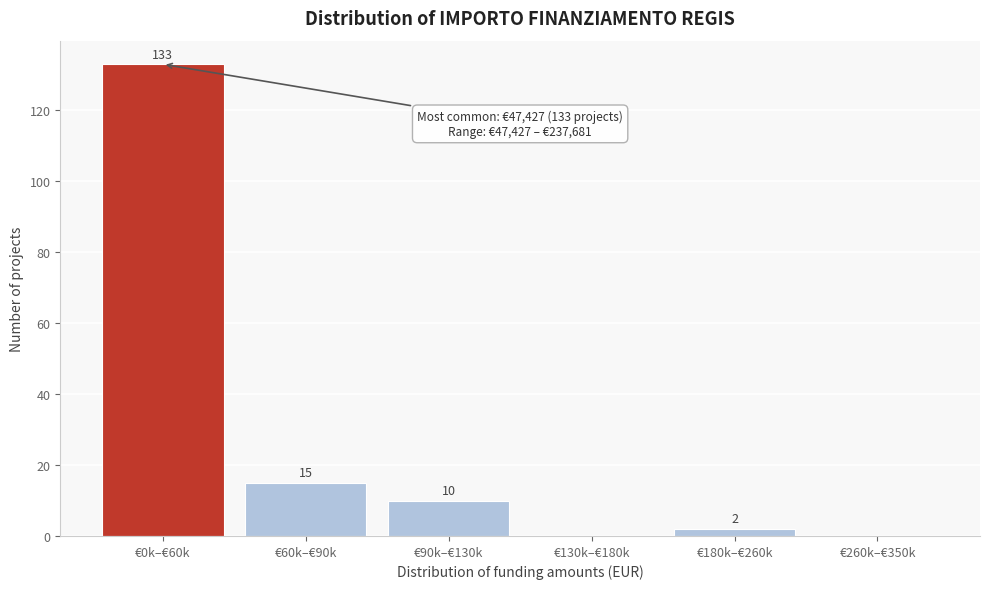

Reading right to left, transcribe all the data shown in this chart.

€260k–€350k=0	€180k–€260k=2	€130k–€180k=0	€90k–€130k=10	€60k–€90k=15	€0k–€60k=133